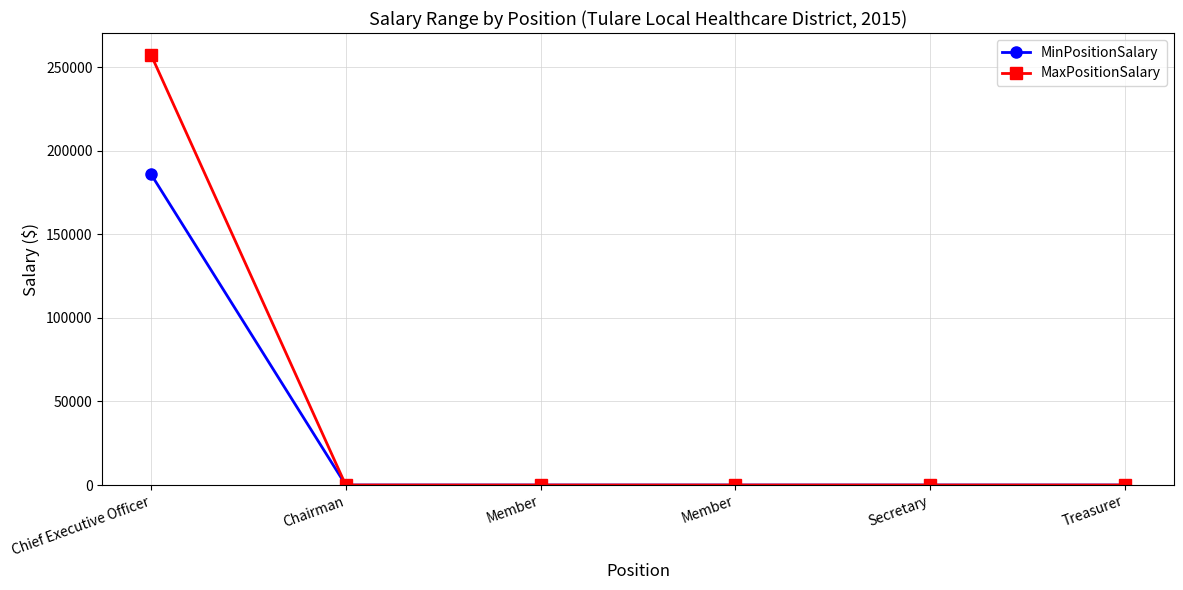

How many lines are shown in the chart?

2